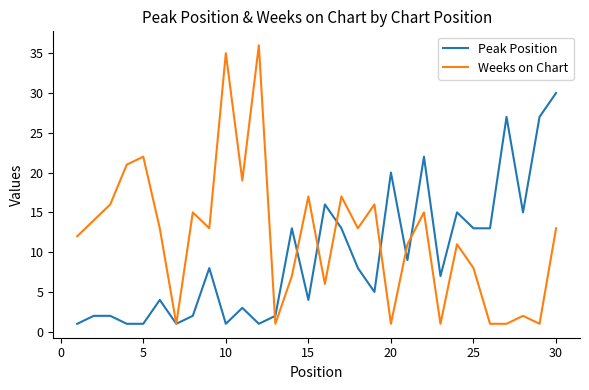

What is the maximum value for Peak Position?

30